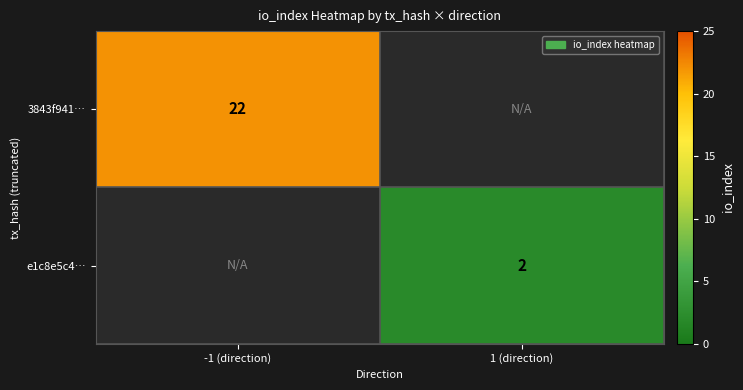

True or false: e1c8e5c4… has a value of 2 at 1 (direction).

True